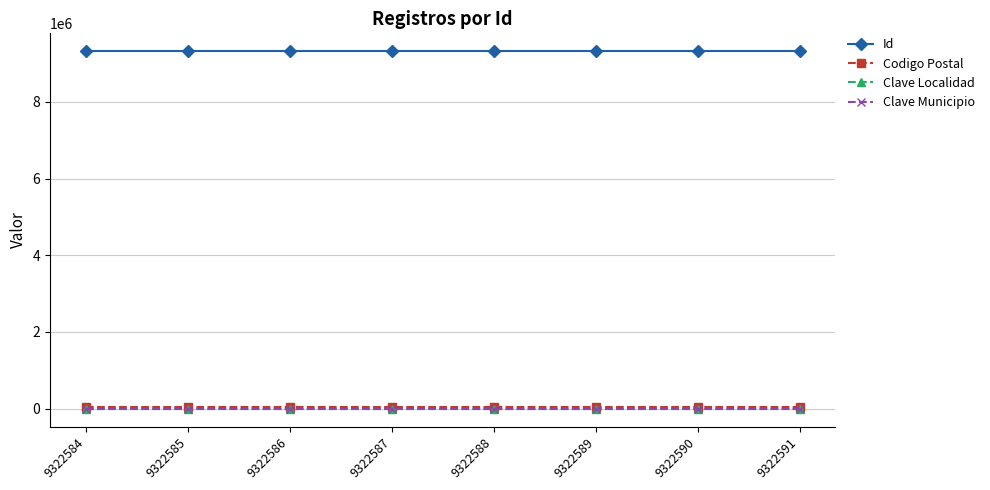

How many lines are shown in the chart?

4